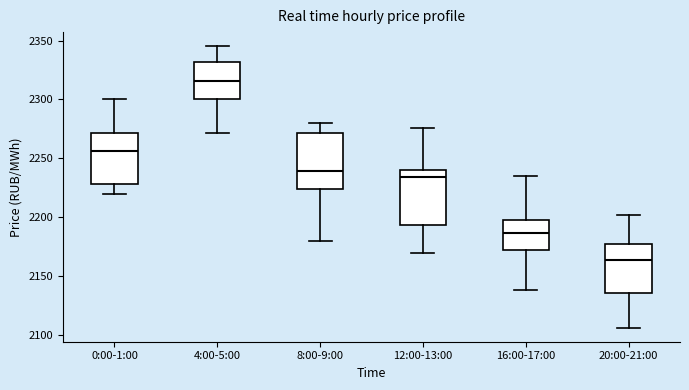

Reading left to right, transcribe this box plot: for each box, give where its median line is, the range the box spans, and where its two whiskers end, as read against the y-axis. The values are not printed on the chart, so give them approximately, as read against the axis.

0:00-1:00: median 2255, box 2230 to 2270, whiskers 2220 to 2300
4:00-5:00: median 2315, box 2300 to 2330, whiskers 2270 to 2345
8:00-9:00: median 2240, box 2225 to 2270, whiskers 2180 to 2280
12:00-13:00: median 2235, box 2195 to 2240, whiskers 2170 to 2275
16:00-17:00: median 2185, box 2170 to 2195, whiskers 2140 to 2235
20:00-21:00: median 2165, box 2135 to 2175, whiskers 2105 to 2200